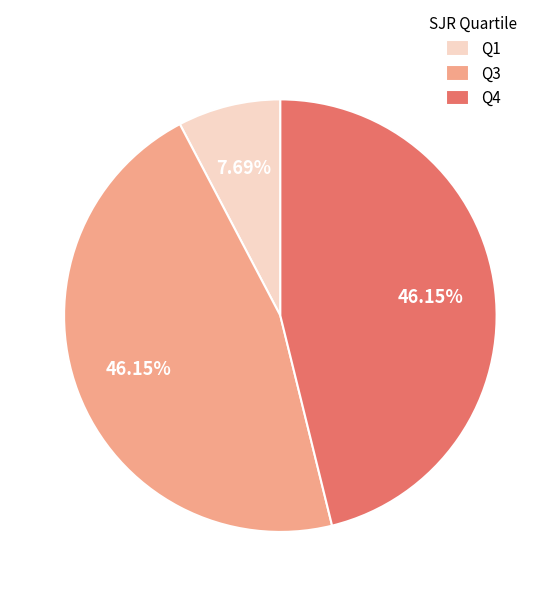

Which category has the smallest portion of the pie?

Q1